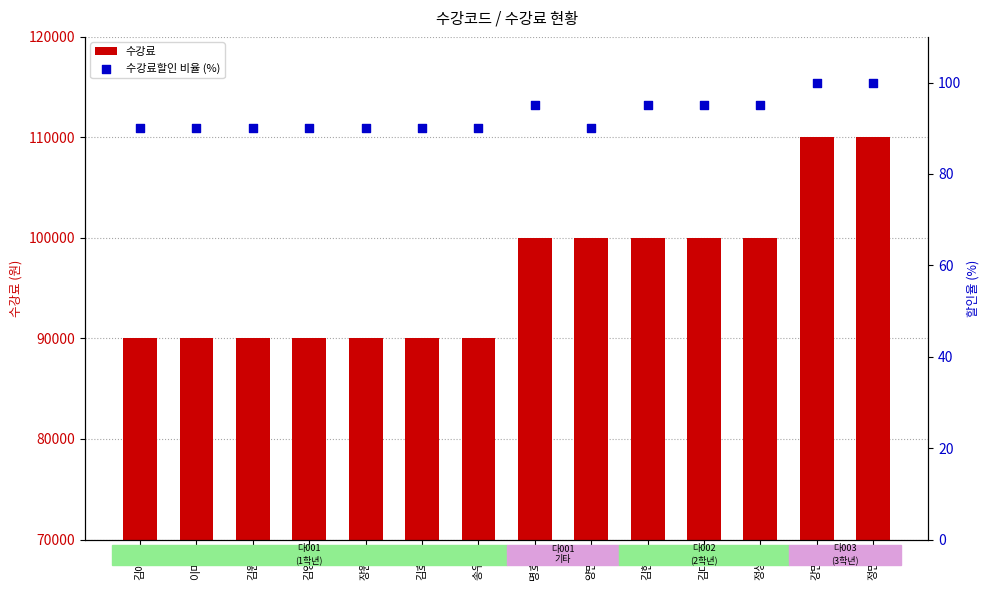

Which series has the largest total across all categories?

수강료